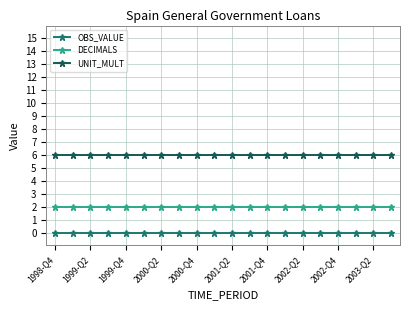

Rank the series by their average value, from lowest to highest.

OBS_VALUE, DECIMALS, UNIT_MULT